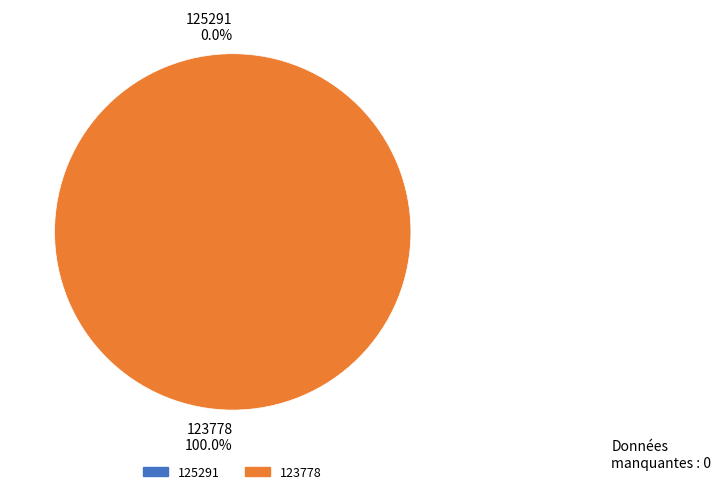

What is the total percentage of 123778 and 125291?

100.0%